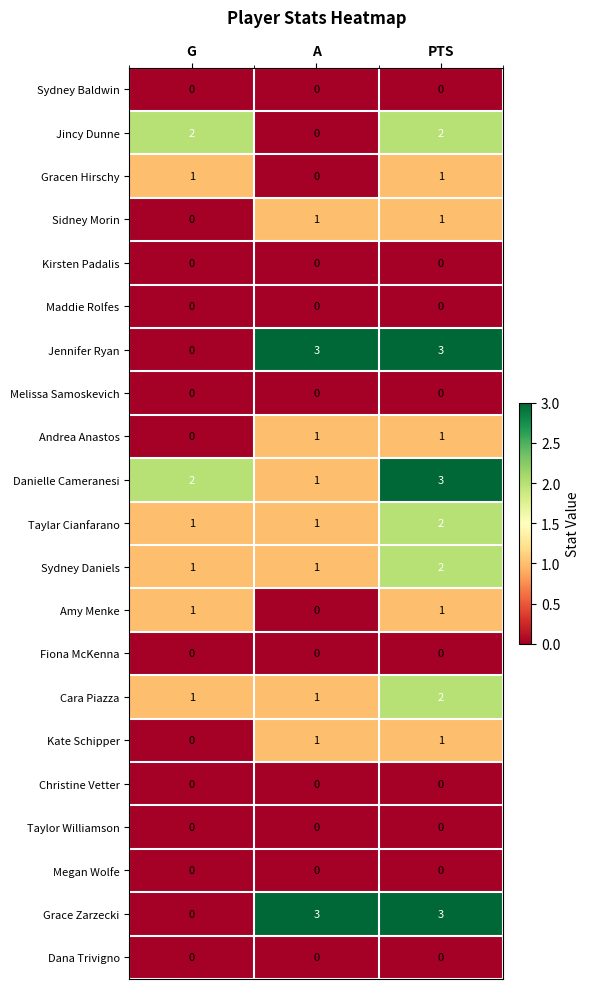

What is the spread (max minus min) of values at A?

3